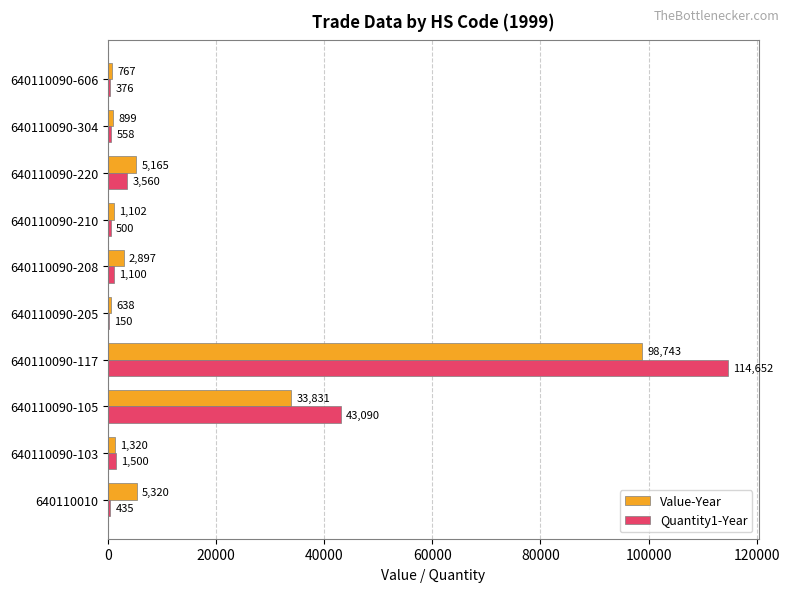

The value of Quantity1-Year at 640110090-606 is 376. True or false?

True